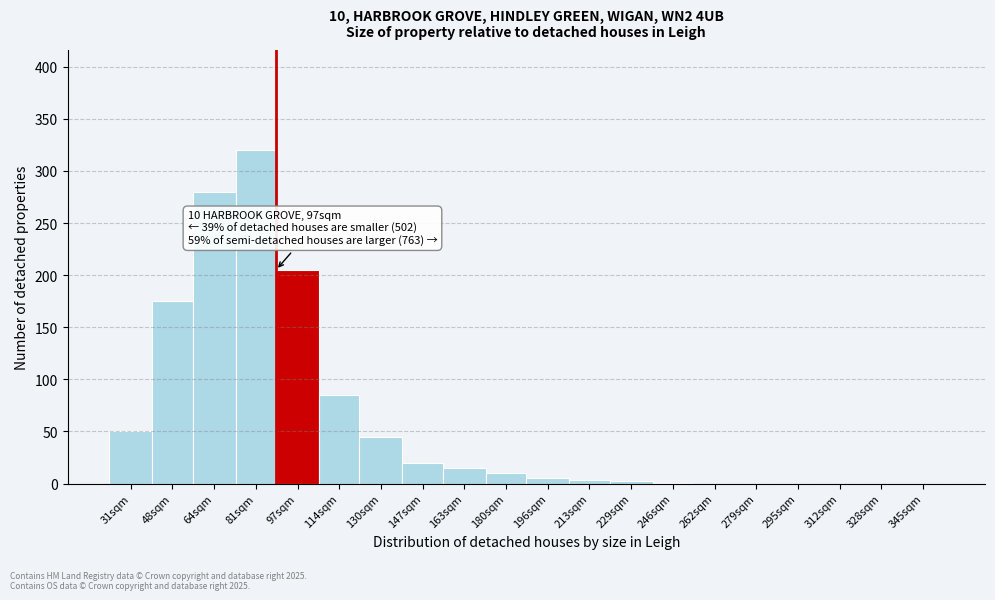

Which category has the highest value across all series?

81sqm